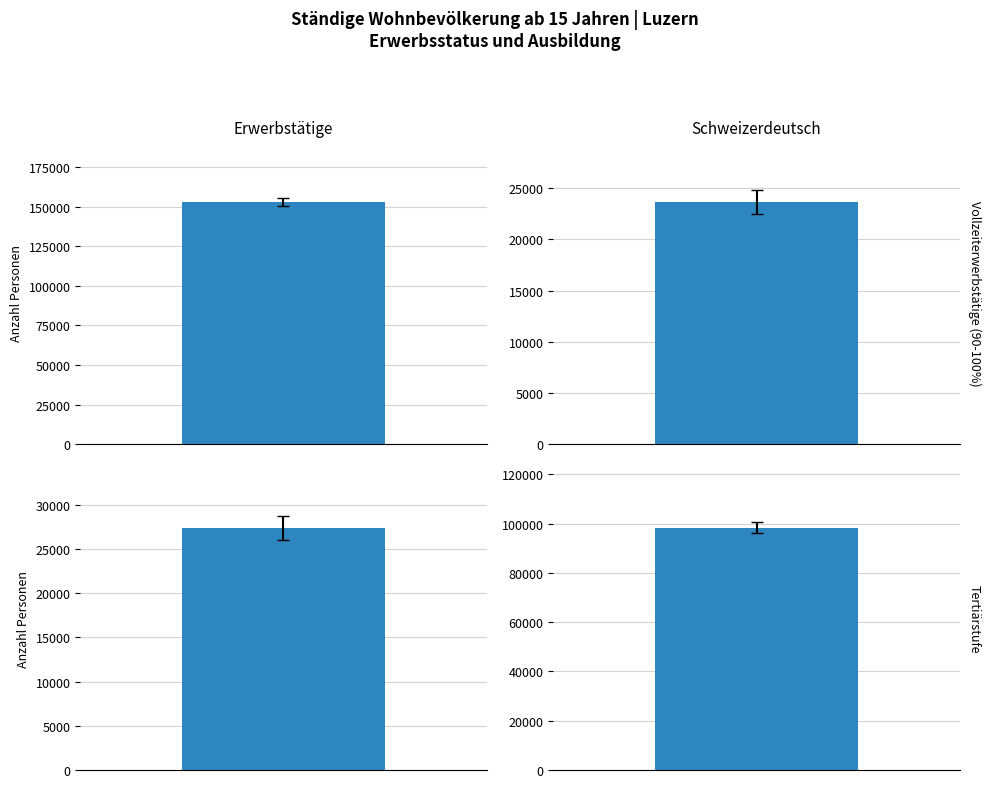

True or false: Vollzeiterwerbstätige has a value of 23681.0 at 25-44.

True